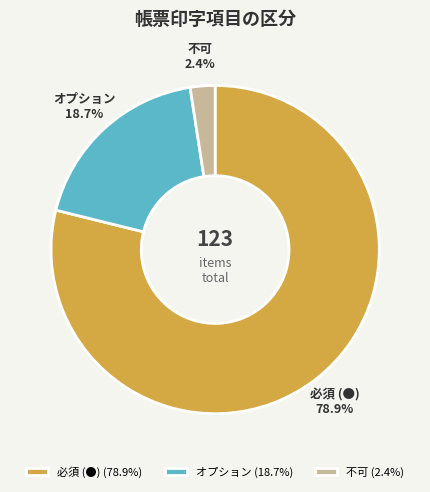

To the nearest percent, what is the difference between the 不可 and オプション slice percentages?

16%